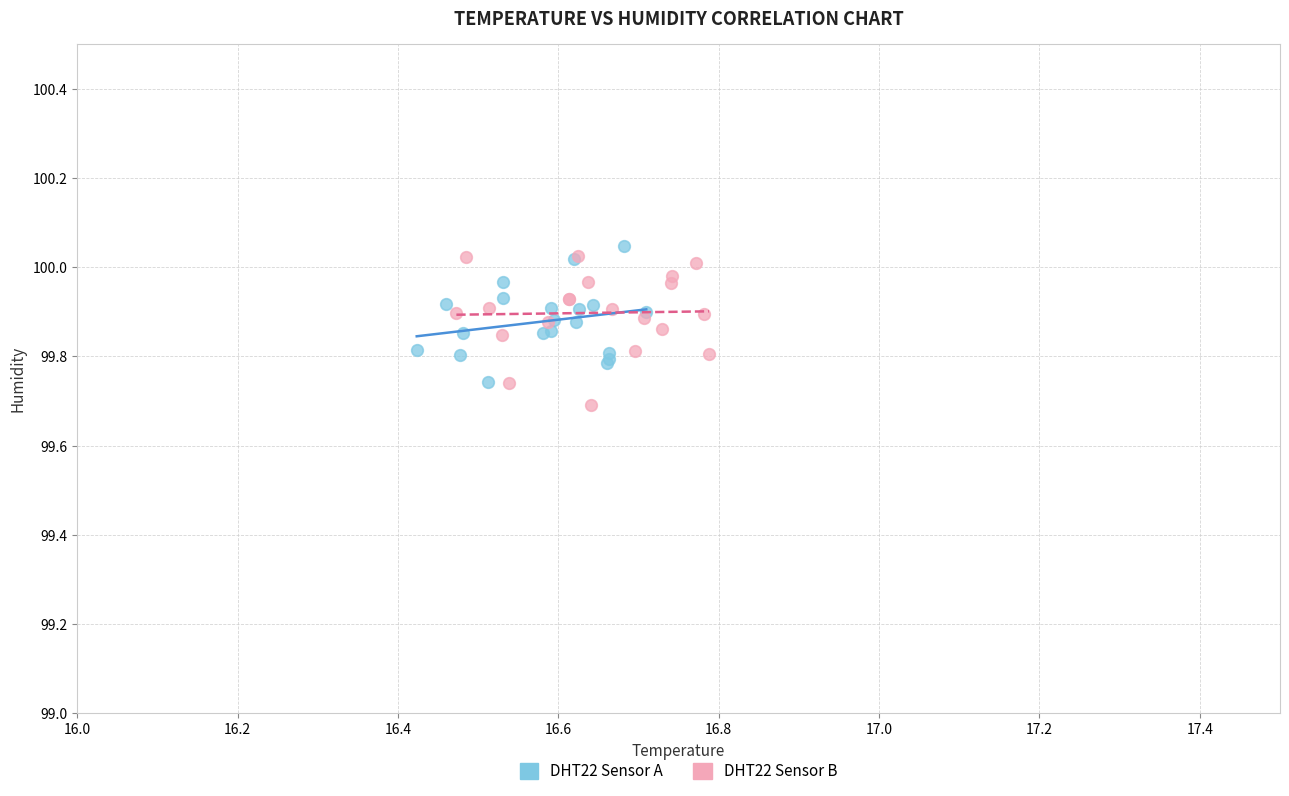

What are all the series names shown in the legend?

DHT22 Sensor A, DHT22 Sensor B